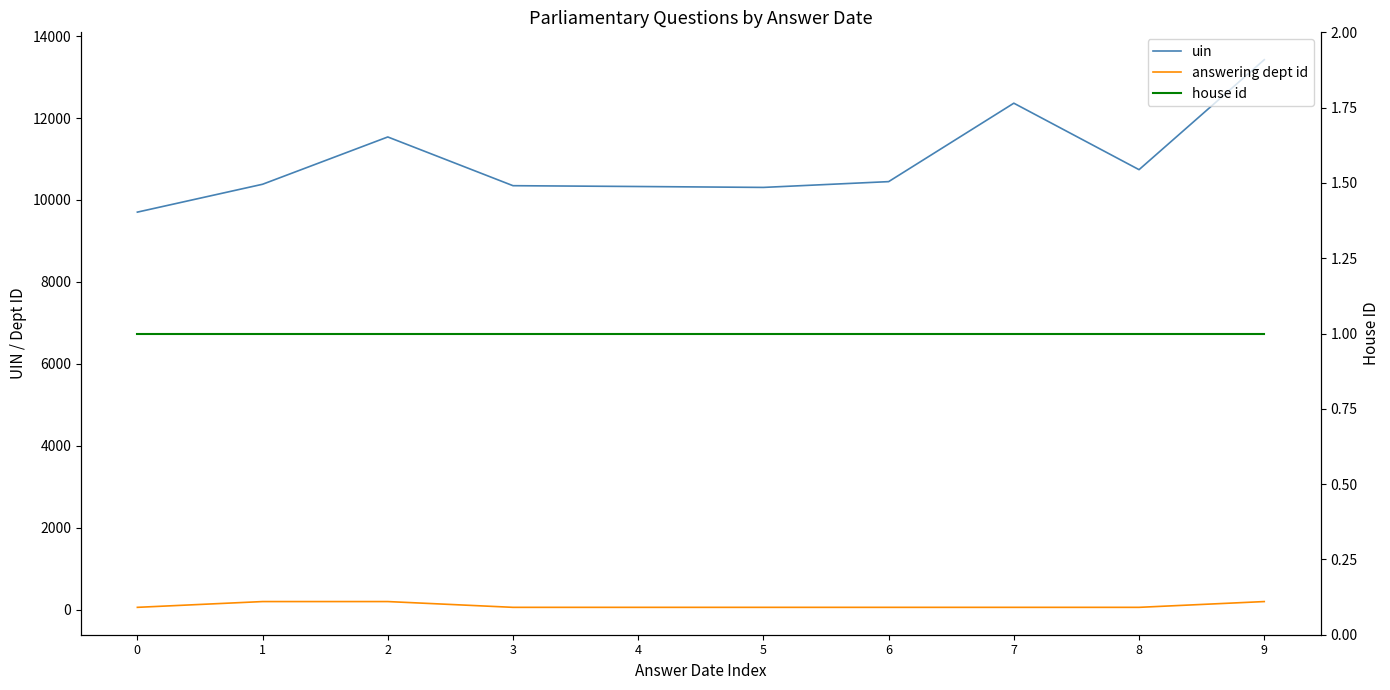

Which series has the largest range (max minus min)?

uin